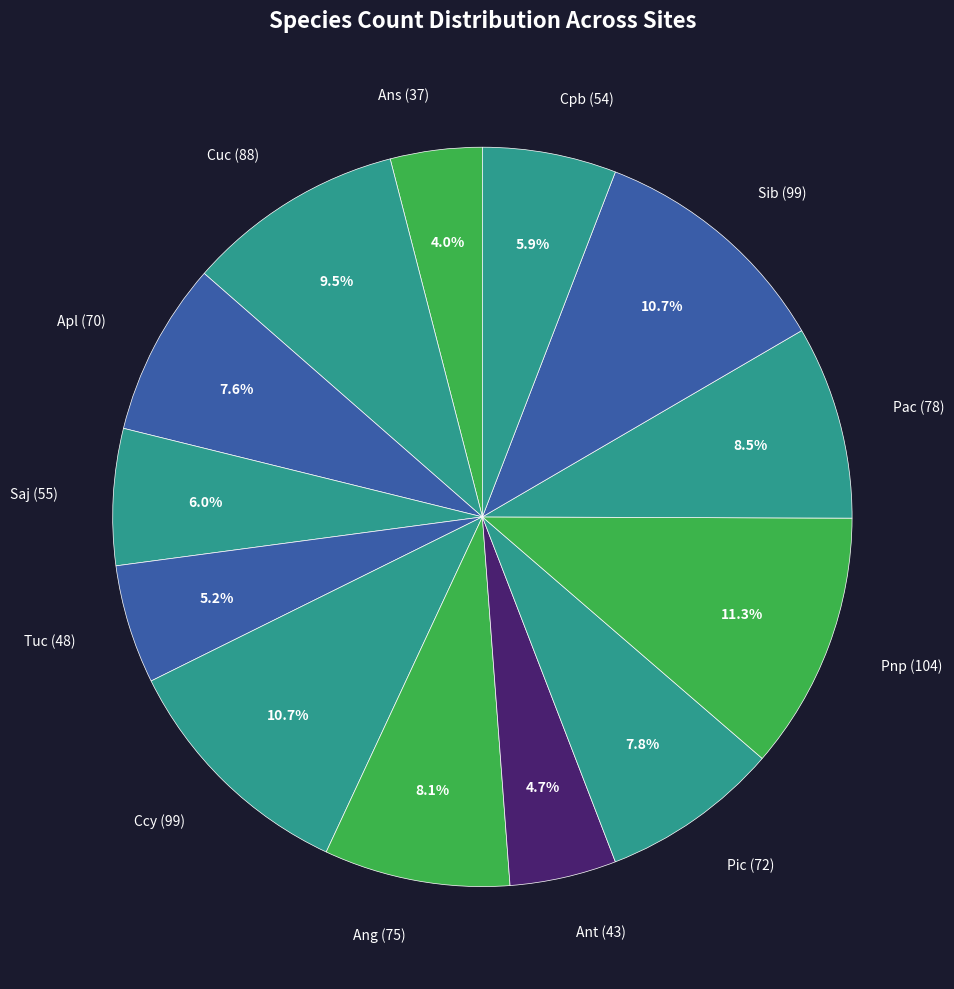

What percentage is NOT represented by Pac?

91.5%